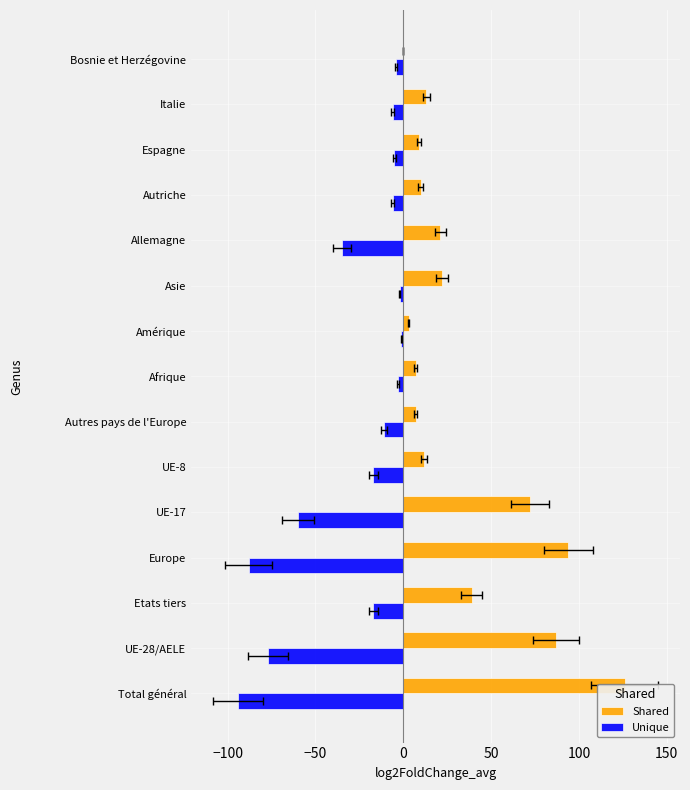

At Bosnie et Herzégovine, list the series in order from smallest to largest.

Unique, Shared